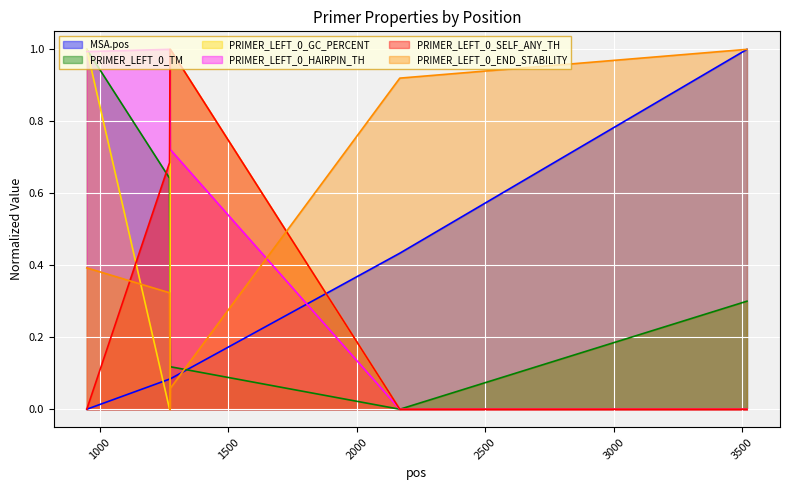

True or false: MSA.pos has a value of 0.1 at 1273.

True